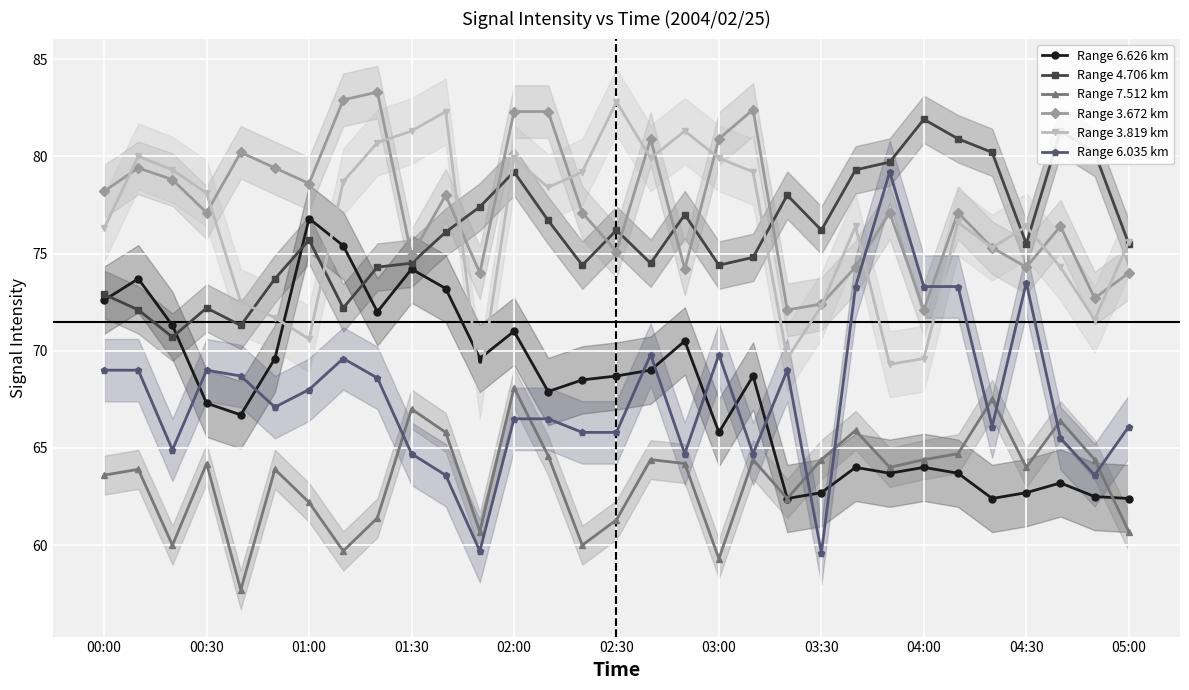

Rank the series by their maximum value, from lowest to highest.

Range 7.512 km, Range 6.626 km, Range 6.035 km, Range 4.706 km, Range 3.819 km, Range 3.672 km